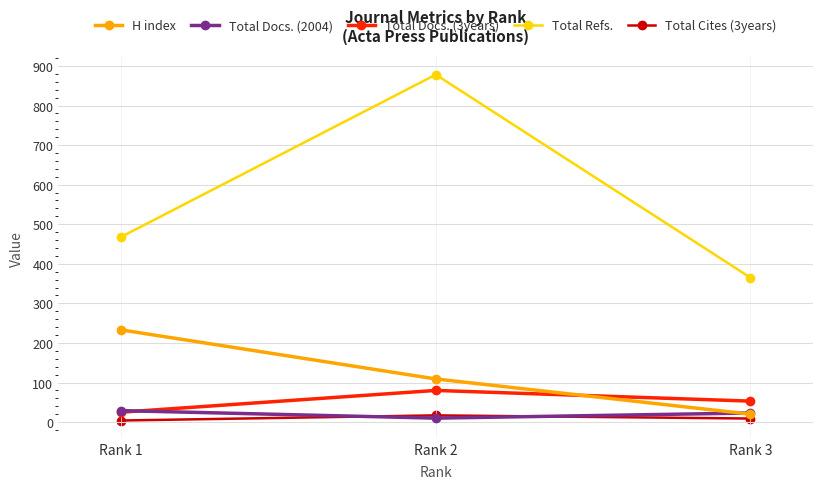

True or false: Total Cites (3years) has a value of 9 at Rank 3.

True